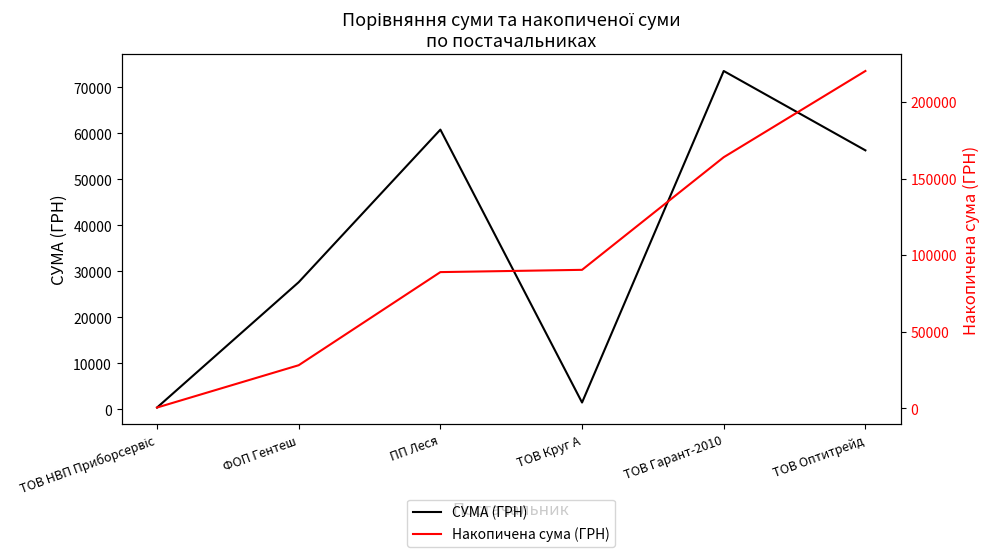

Which series changed the most between ТОВ НВП Приборсервіс and ФОП Гентеш?

Накопичена сума (ГРН)